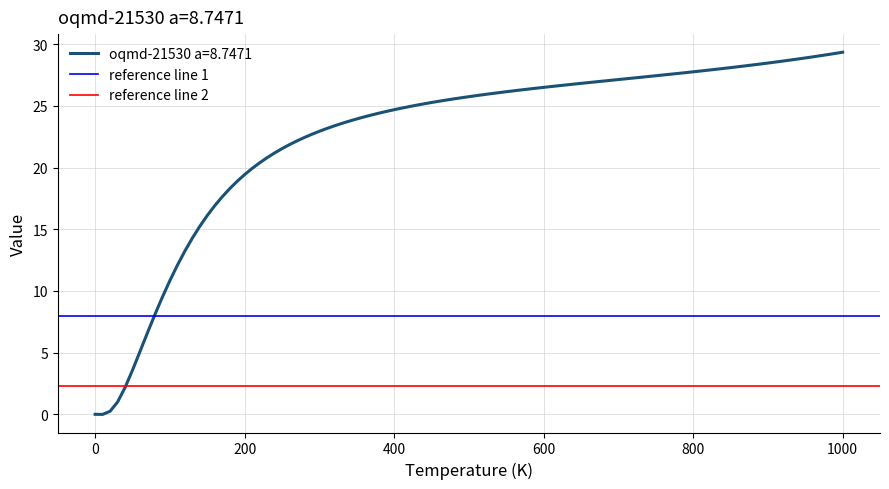

What is the maximum value for oqmd-21530 a=8.7471?

29.3